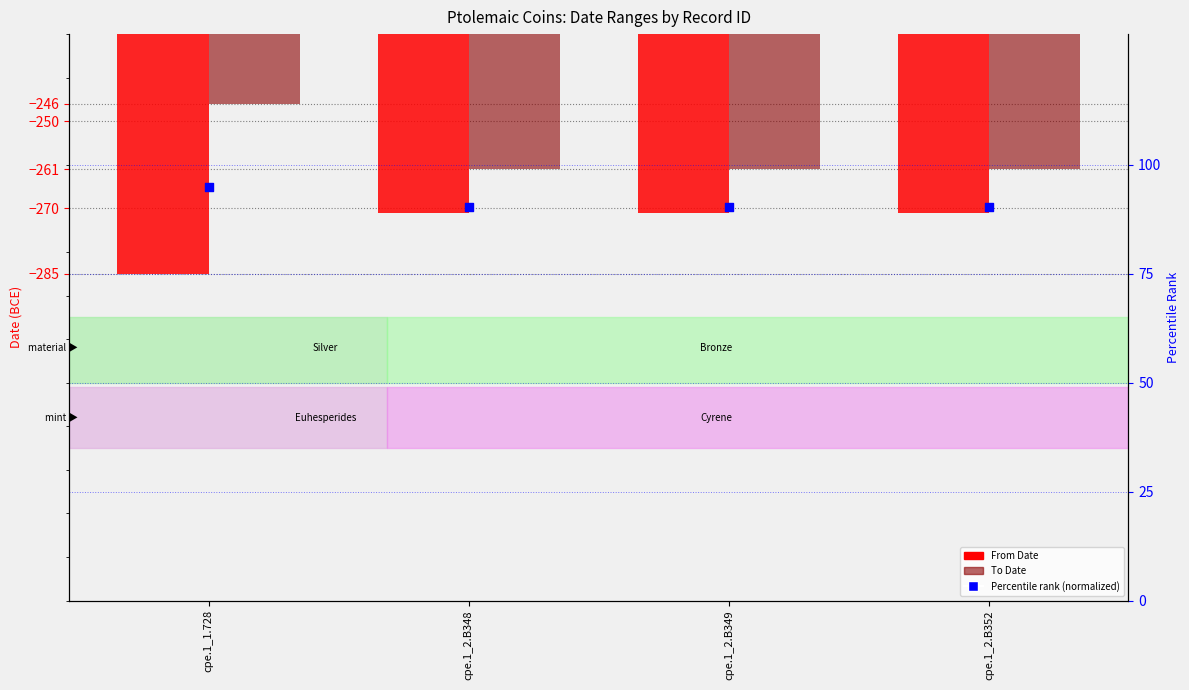

Is the value of Percentile rank (normalized) at cpe.1_2.B352 greater than the value of To Date at cpe.1_2.B348?

Yes